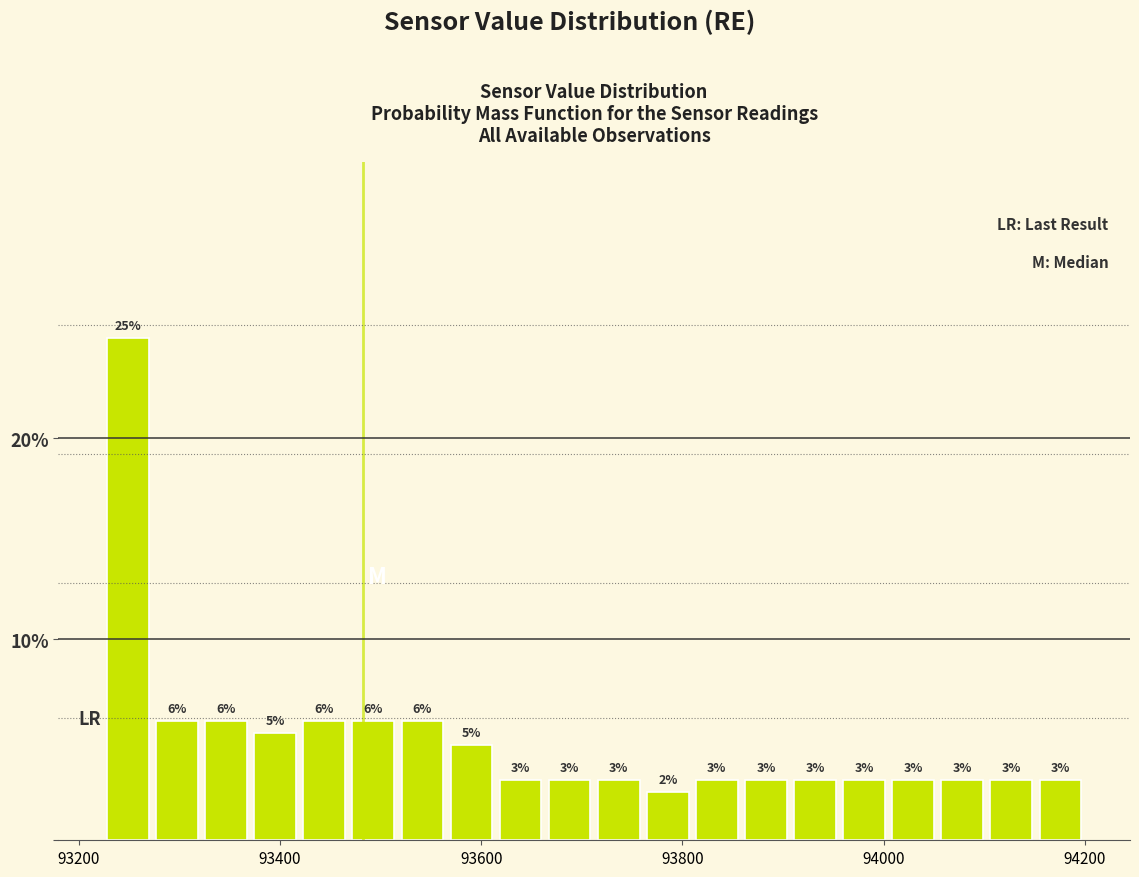

Read against the x-axis, roughly where is the centre of the tallest bar?

93240